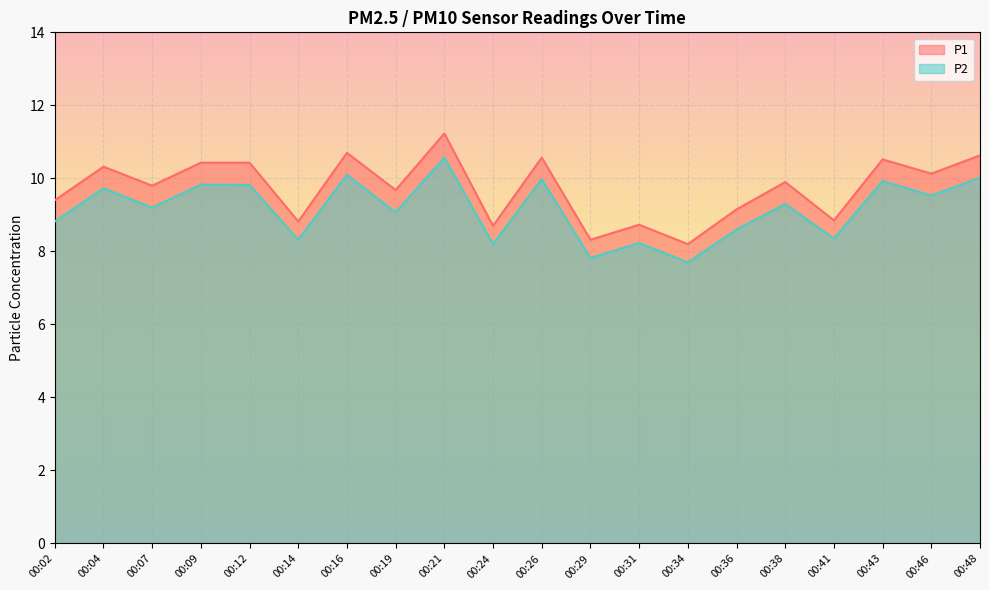

How many lines are shown in the chart?

2